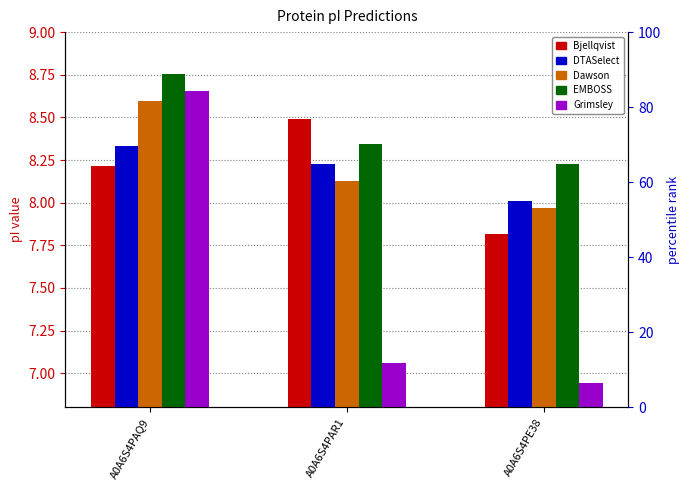

Reading left to right, extract all data points from this chart.

Bjellqvist: A0A6S4PAQ9=8.2	A0A6S4PAR1=8.5	A0A6S4PE38=7.8
DTASelect: A0A6S4PAQ9=8.3	A0A6S4PAR1=8.2	A0A6S4PE38=8.0
Dawson: A0A6S4PAQ9=8.6	A0A6S4PAR1=8.1	A0A6S4PE38=8.0
EMBOSS: A0A6S4PAQ9=8.8	A0A6S4PAR1=8.3	A0A6S4PE38=8.2
Grimsley: A0A6S4PAQ9=8.7	A0A6S4PAR1=7.1	A0A6S4PE38=6.9